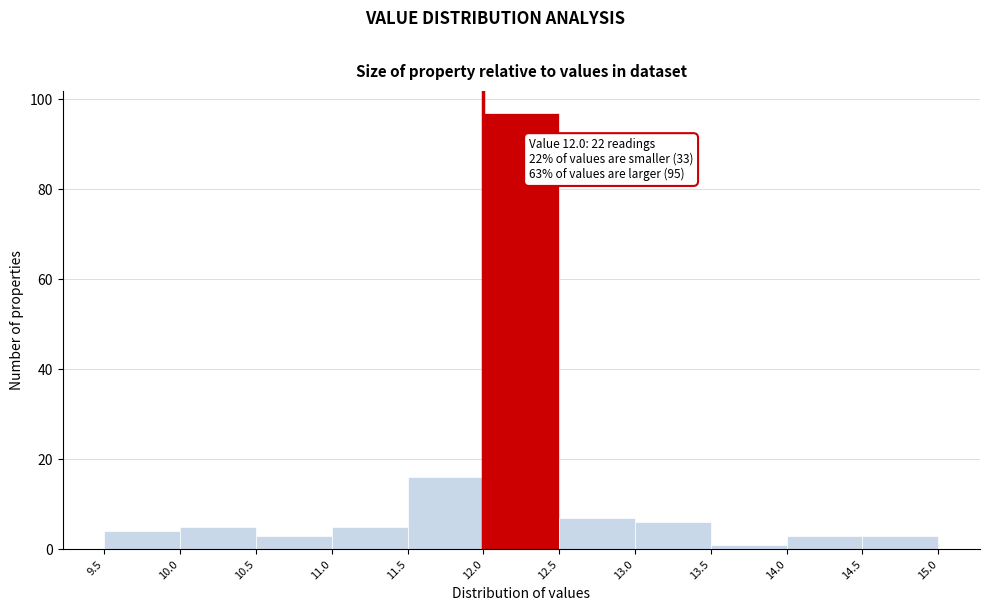

Over which range of the x-axis is the bar tallest?

12.0 to 12.5